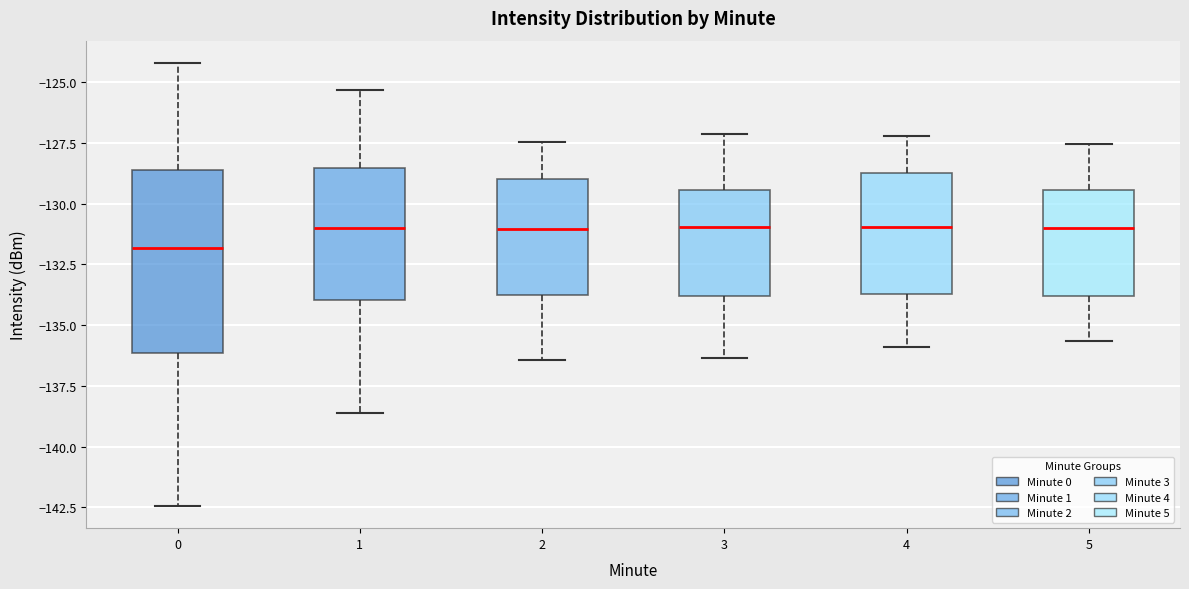

Which box is the tallest, from its lower edge to its upper edge?

0